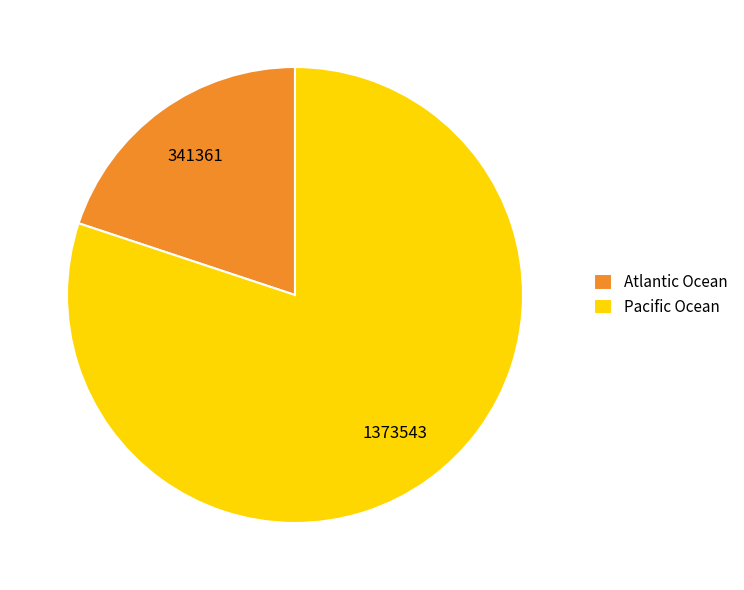

Which slice represents more than half of the pie?

Pacific Ocean